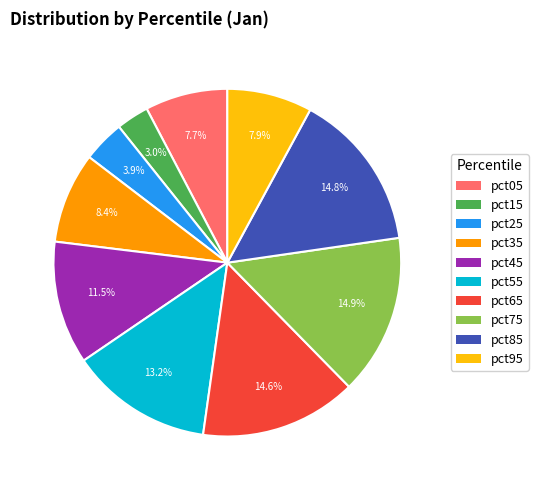

How much of the chart is everything except pct45?

88.5%